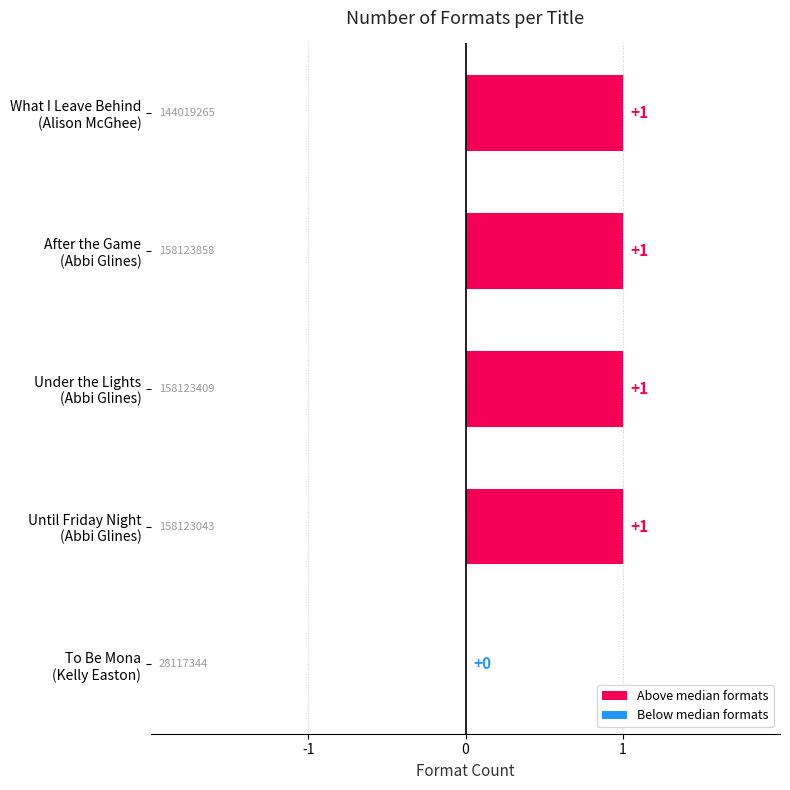

What is the difference between the maximum and minimum values?

1